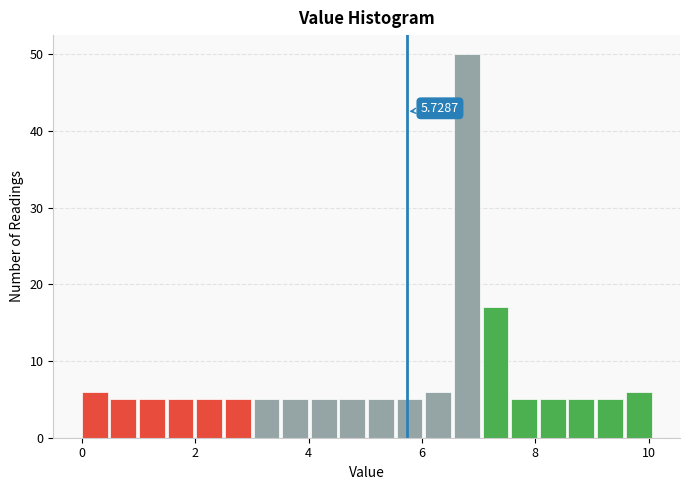

Read against the x-axis, roughly where is the centre of the tallest bar?

6.8